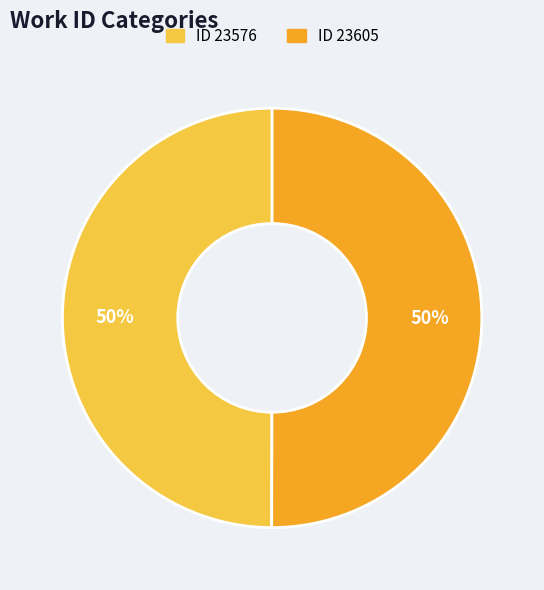

To the nearest percent, what is the average slice percentage?

50%